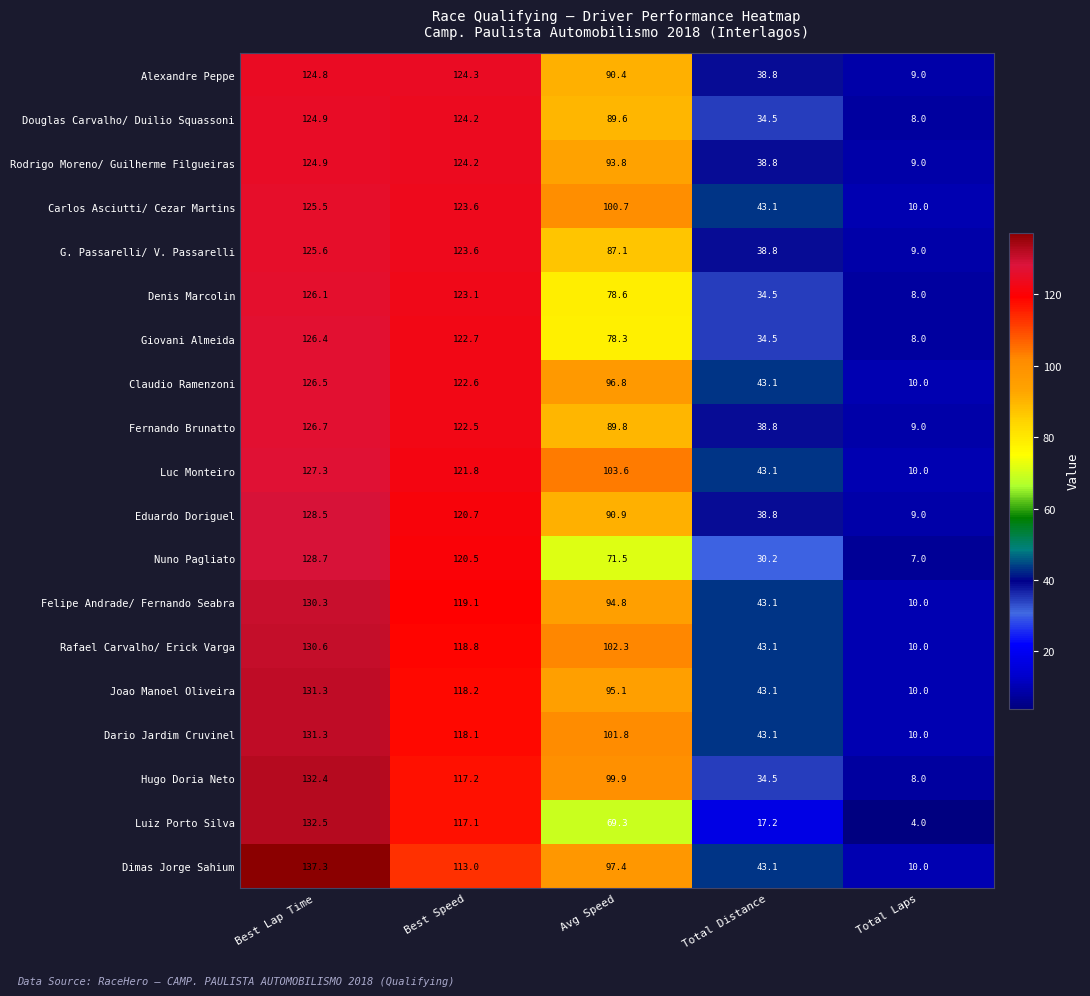

What is the difference between the maximum and minimum values in the Carlos Asciutti/ Cezar Martins series?

115.5